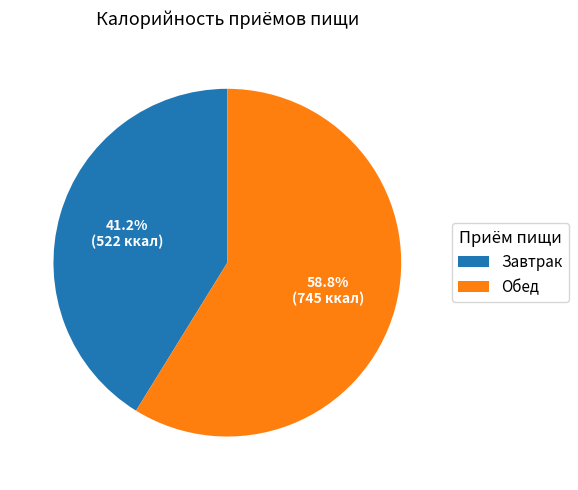

To the nearest percent, what is the difference between the Обед and Завтрак slice percentages?

18%